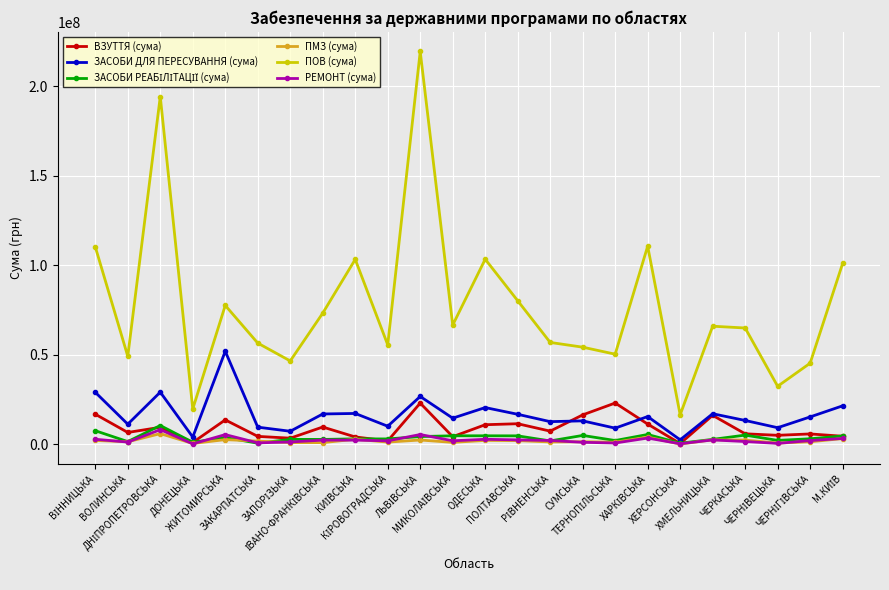

Does the chart have visible grid lines?

Yes